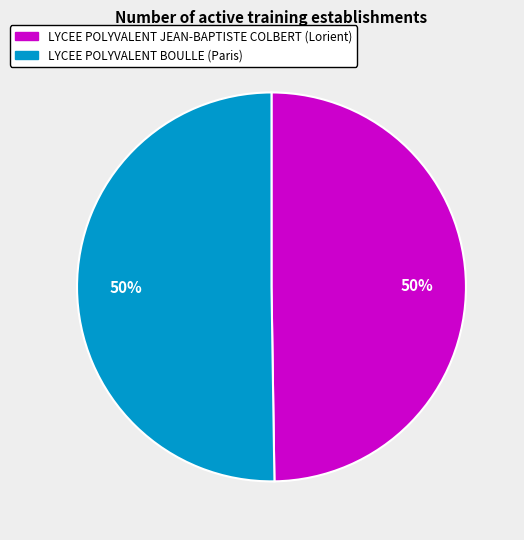

What is the ratio of the value at LYCEE POLYVALENT JEAN-BAPTISTE COLBERT to the value at LYCEE POLYVALENT BOULLE?

1.0